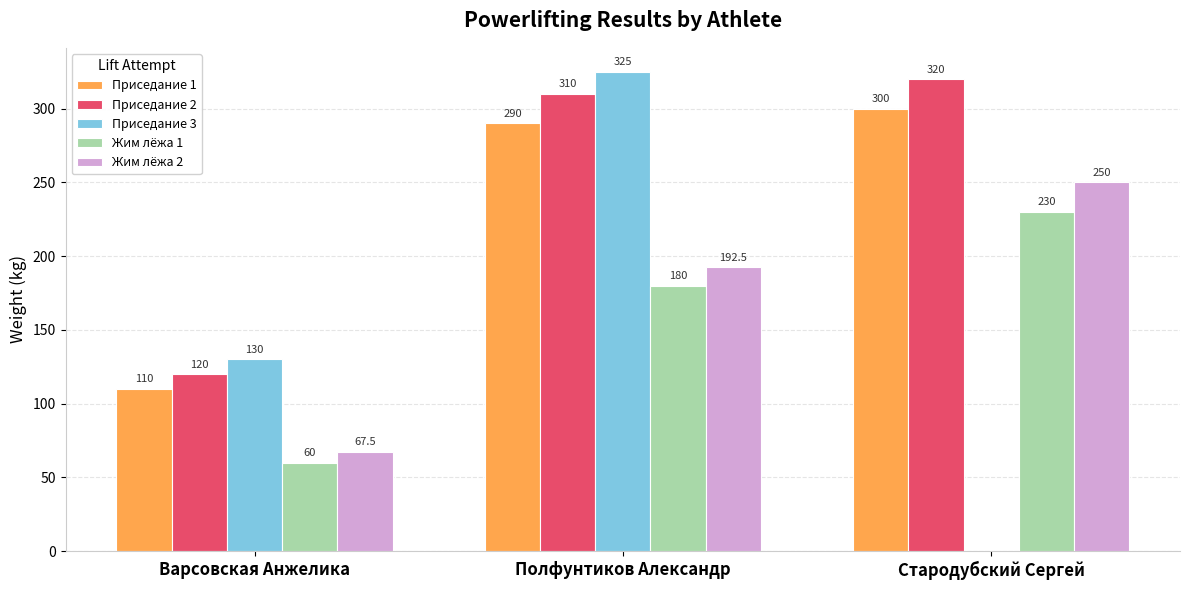

Which category has the highest value in the Жим лёжа 1 series?

Стародубский Сергей